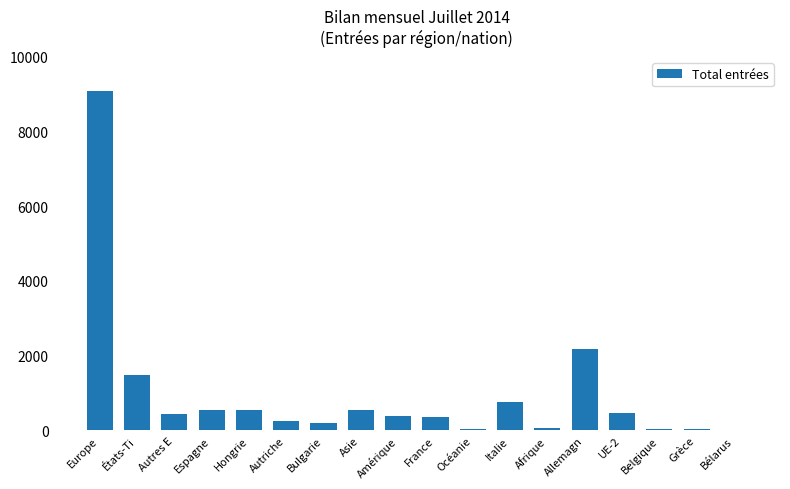

The chart shows a value of 558 at Asie. True or false?

True